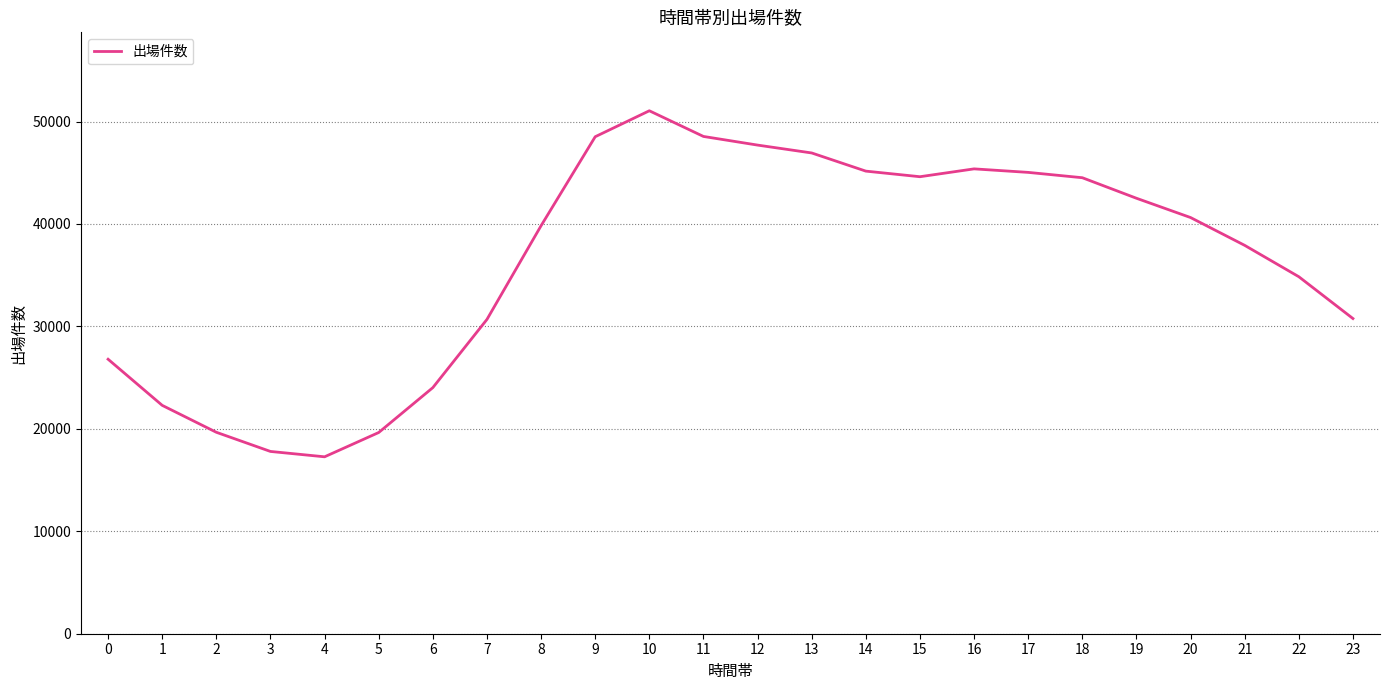

What is the maximum value shown in the chart?

51048